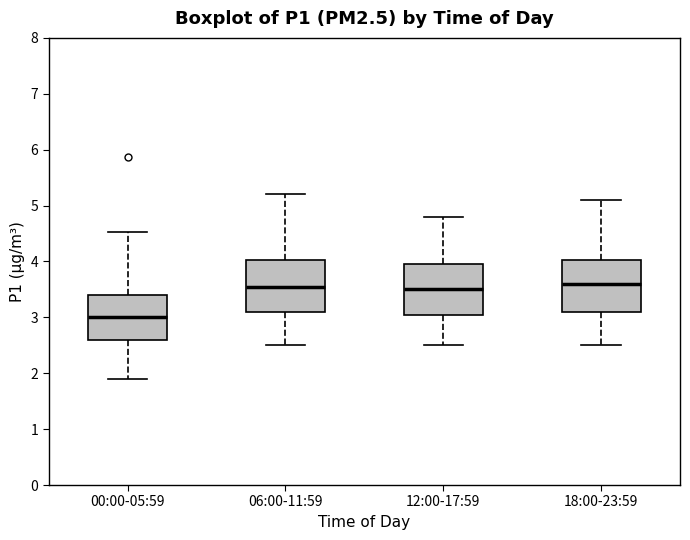

Reading left to right, read every box against the y-axis: the position of its median line, the range the box covers, and the ends of its whiskers. The values are not printed on the chart, so give them approximately, as read against the axis.

00:00-05:59: median 3.0, box 2.6 to 3.4, whiskers 1.9 to 4.5
06:00-11:59: median 3.6, box 3.1 to 4.0, whiskers 2.5 to 5.2
12:00-17:59: median 3.5, box 3.1 to 4.0, whiskers 2.5 to 4.8
18:00-23:59: median 3.6, box 3.1 to 4.0, whiskers 2.5 to 5.1